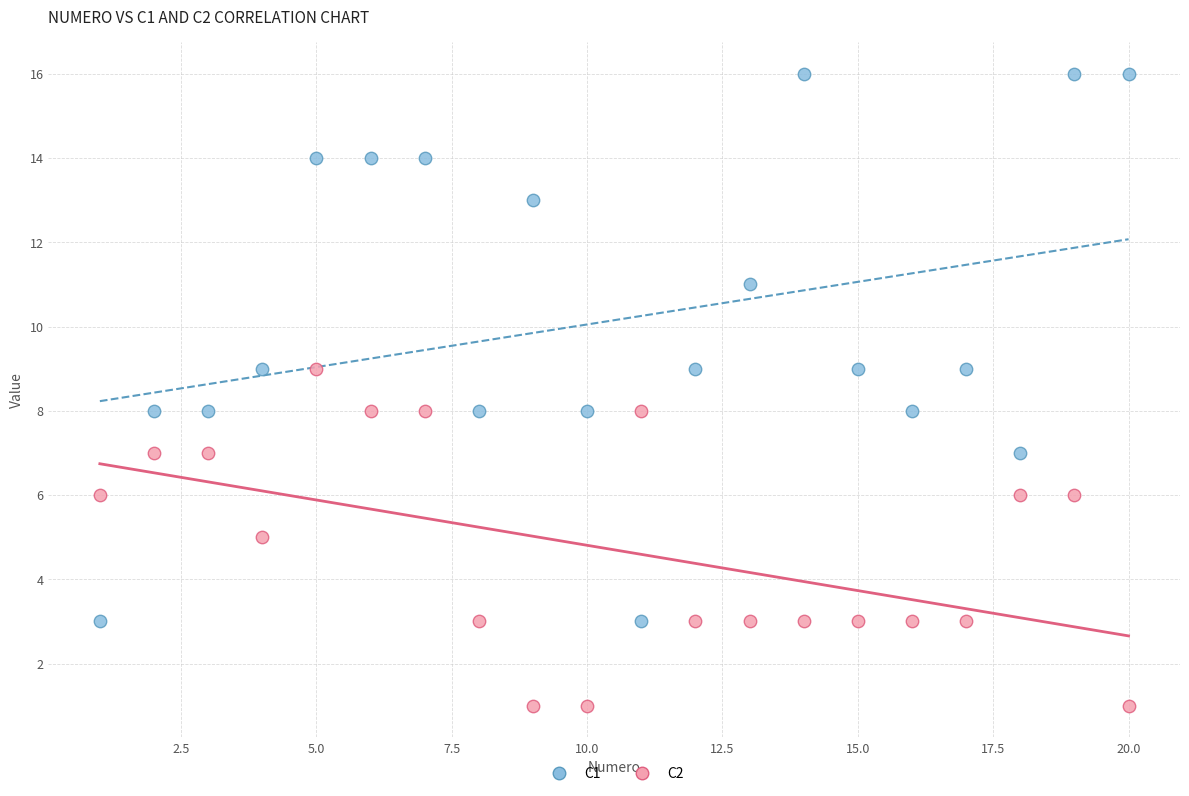

Which series contains the lowest Y value?

C2